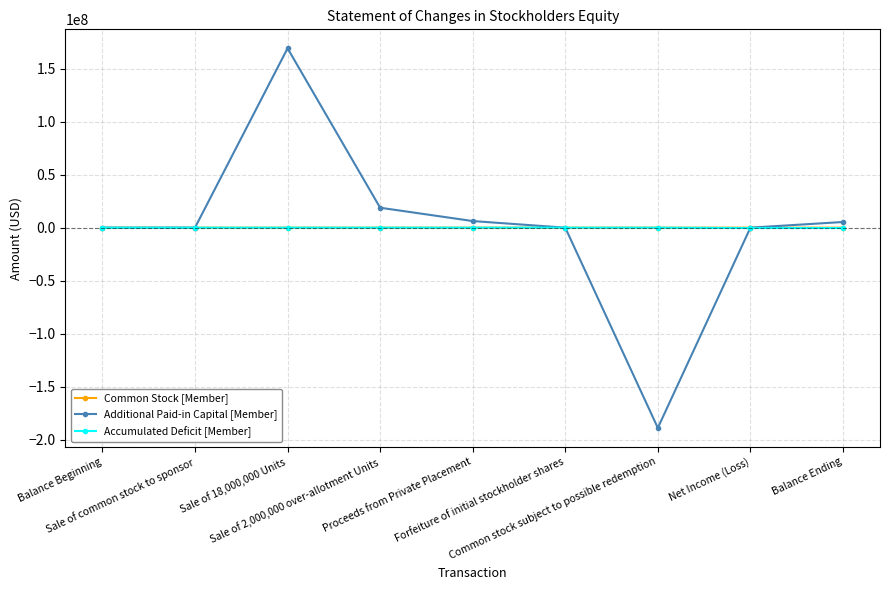

What is the minimum value shown in the chart?

-188916562